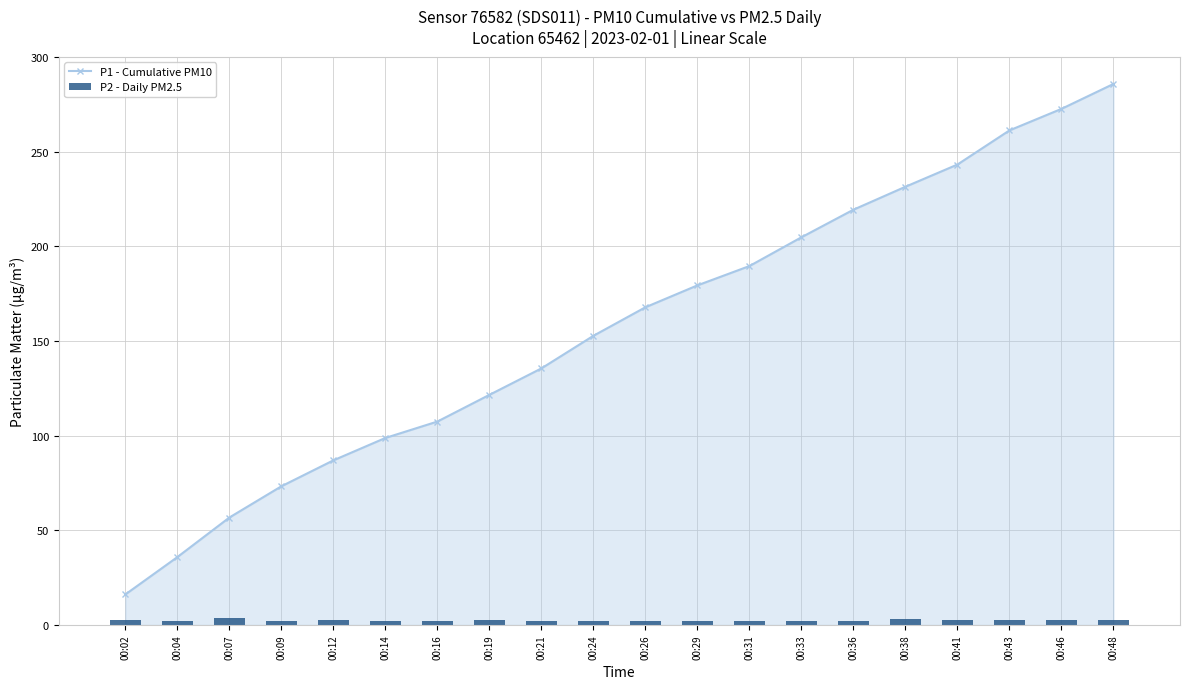

Is the value of P1 - Cumulative PM10 at 00:19 greater than the value of P2 - Daily PM2.5 at 00:43?

Yes